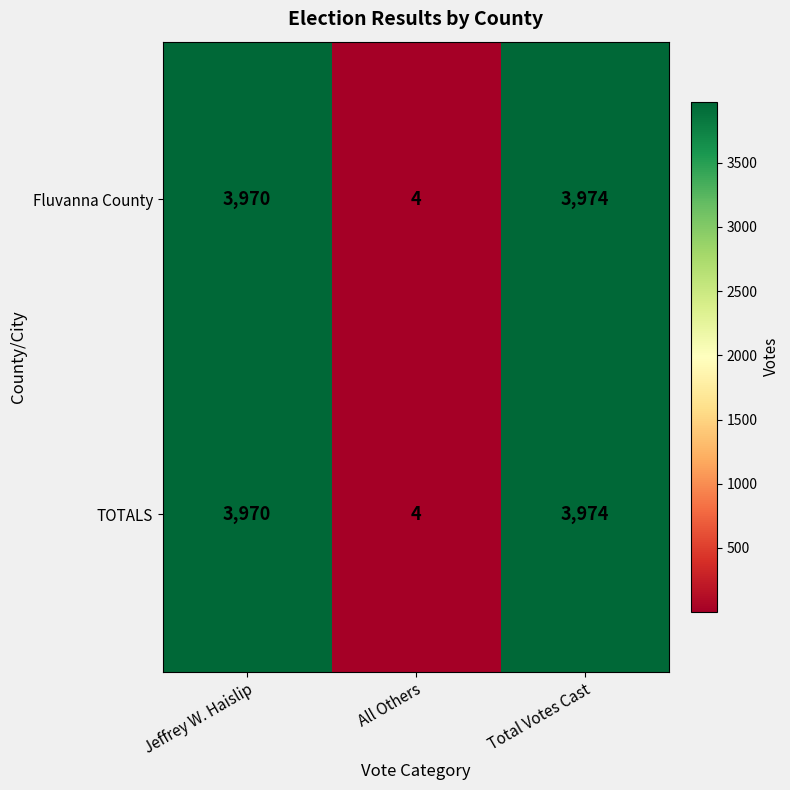

At which category is the sum across all series the highest?

Total Votes Cast